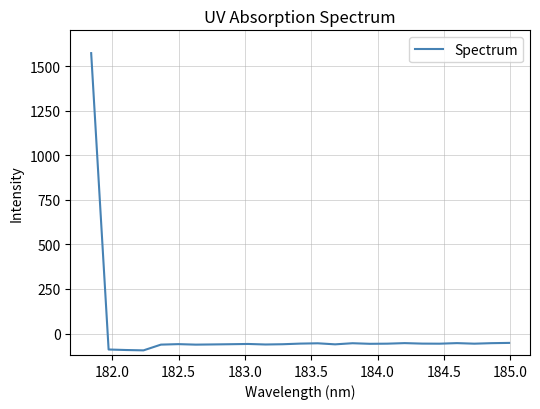

What is the smallest value displayed?

-94.2